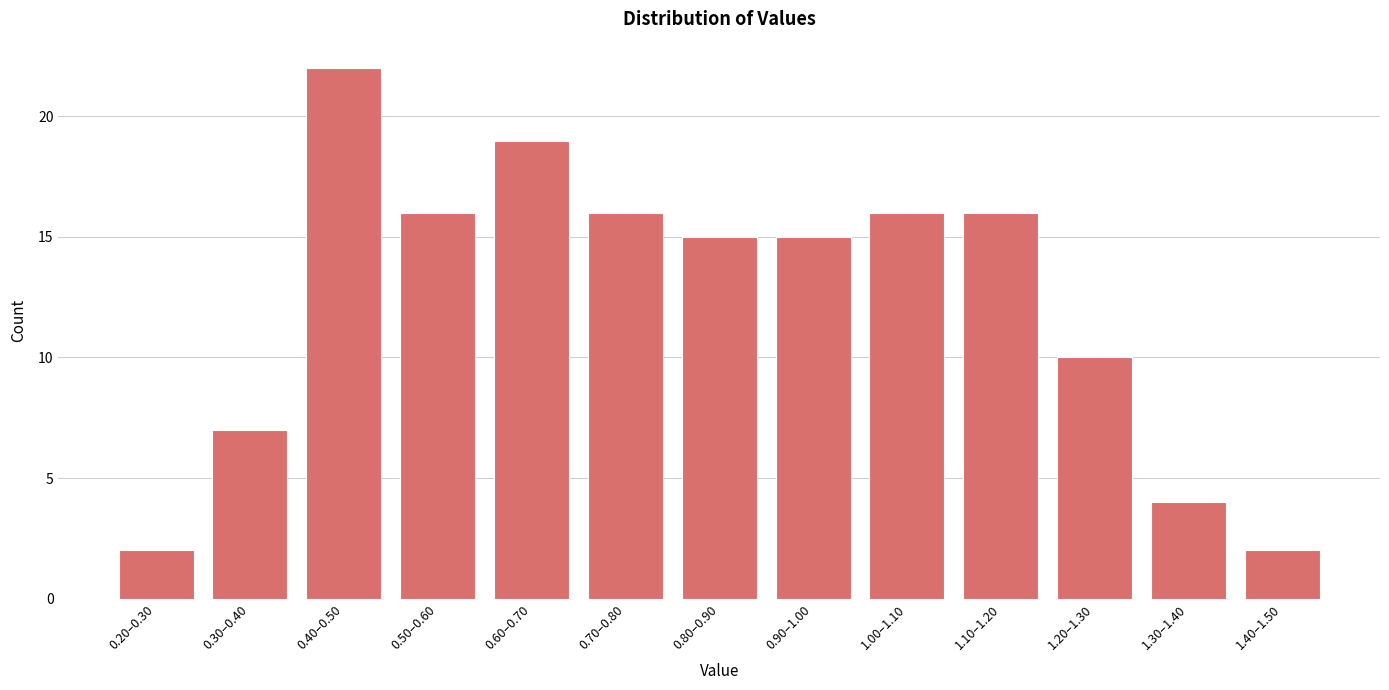

Reading right to left, list all the values displayed in this chart.

1.40–1.50=2	1.30–1.40=4	1.20–1.30=10	1.10–1.20=16	1.00–1.10=16	0.90–1.00=15	0.80–0.90=15	0.70–0.80=16	0.60–0.70=19	0.50–0.60=16	0.40–0.50=22	0.30–0.40=7	0.20–0.30=2